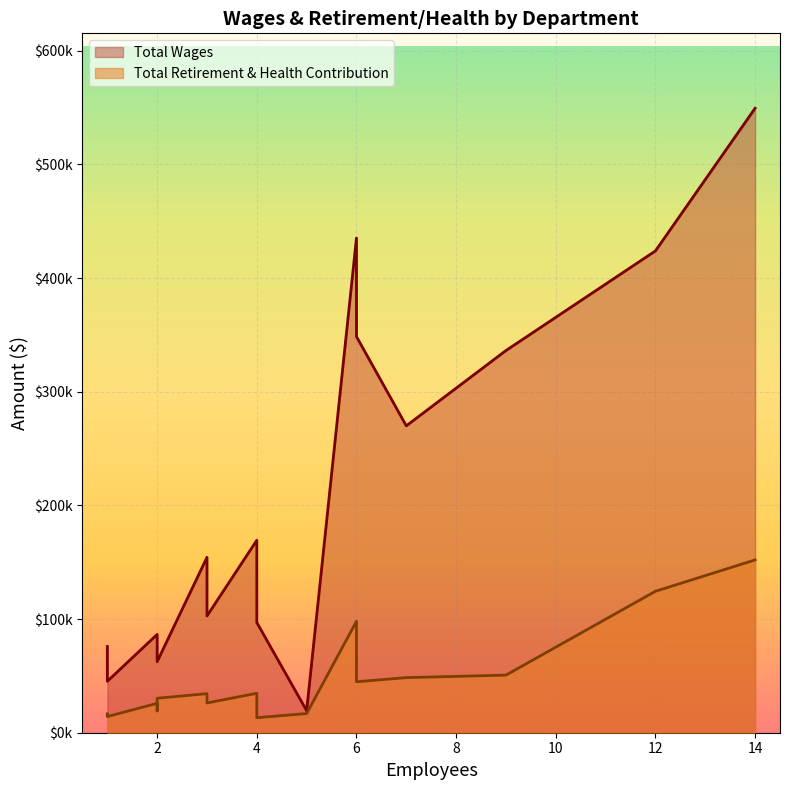

True or false: Total Retirement & Health Contribution and Total Wages intersect in this chart.

False